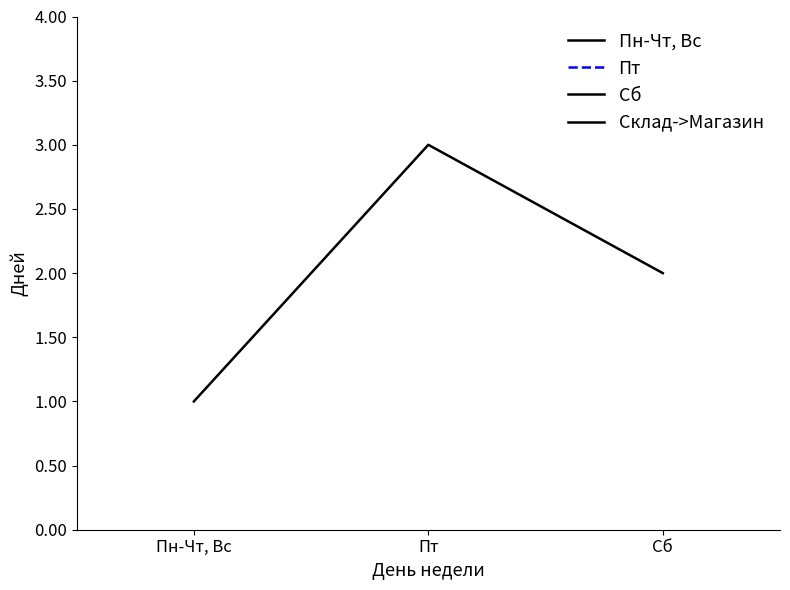

What position from the right is Пн-Чт, Вс?

3